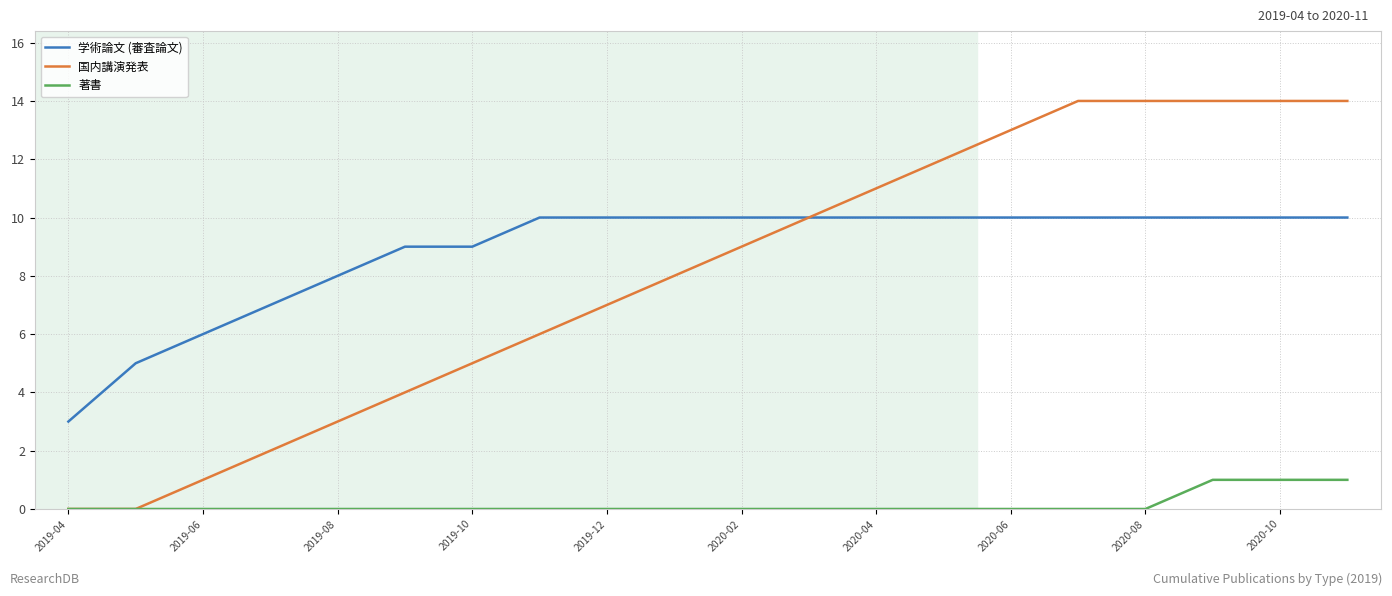

What is the sum of all 著書 values?

3